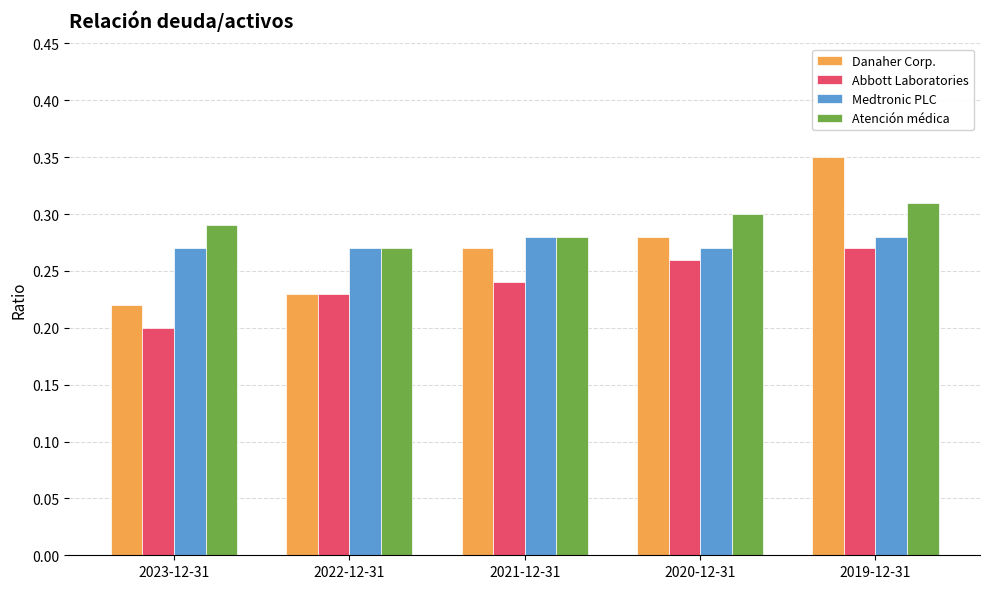

What is the total value across all series at 2023-12-31?

1.0